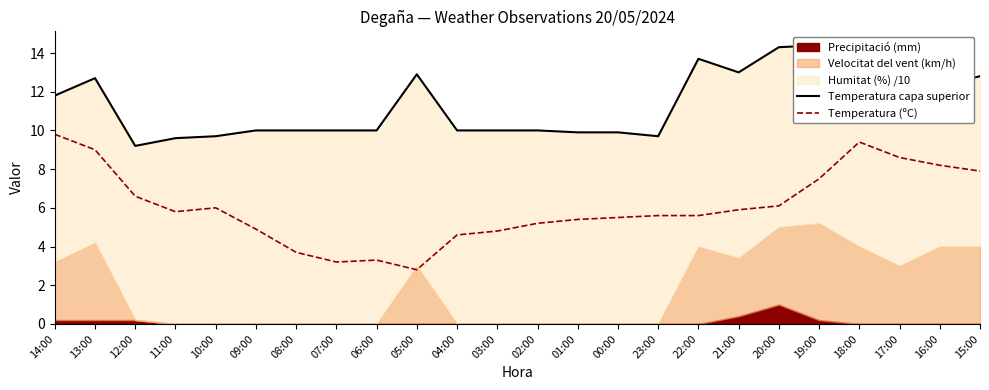

True or false: Temperatura (ºC) and Temperatura capa superior cross at least once.

False